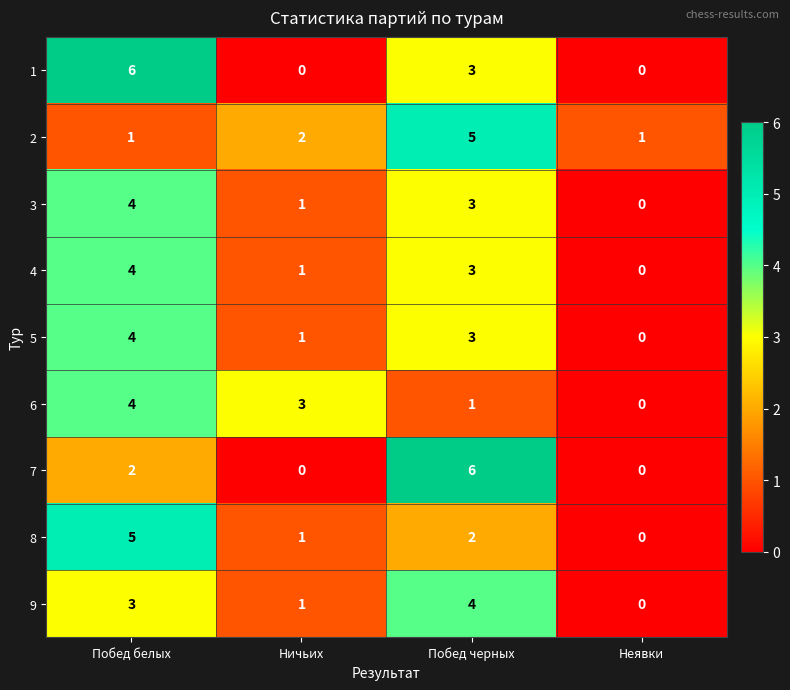

True or false: 8 has a value of 3 at Побед белых.

False